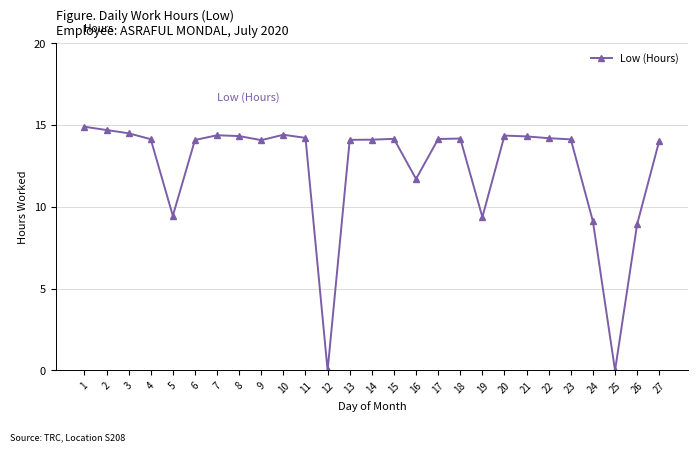

What is the difference between the maximum and minimum values?

14.9